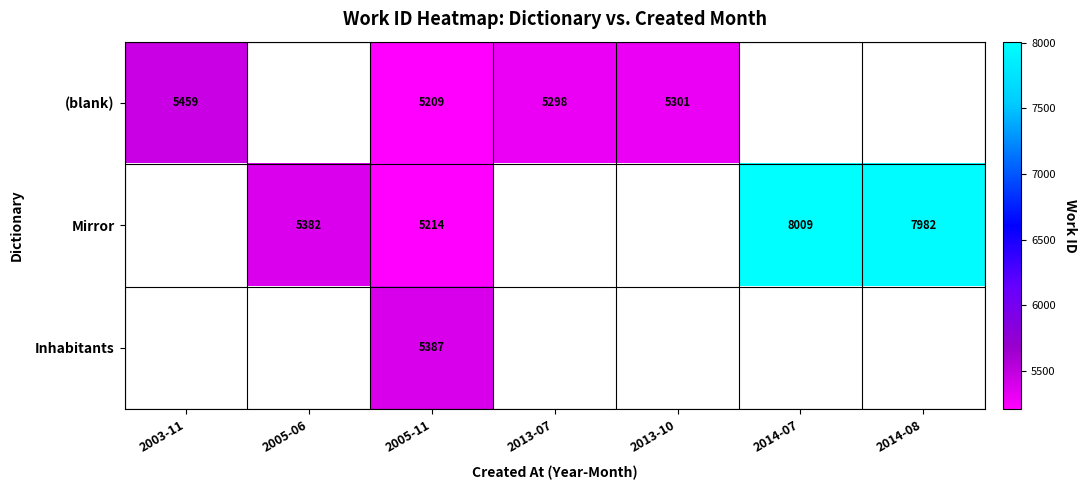

Rank the series at 2005-11 from highest to lowest value.

Inhabitants, Mirror, (blank)